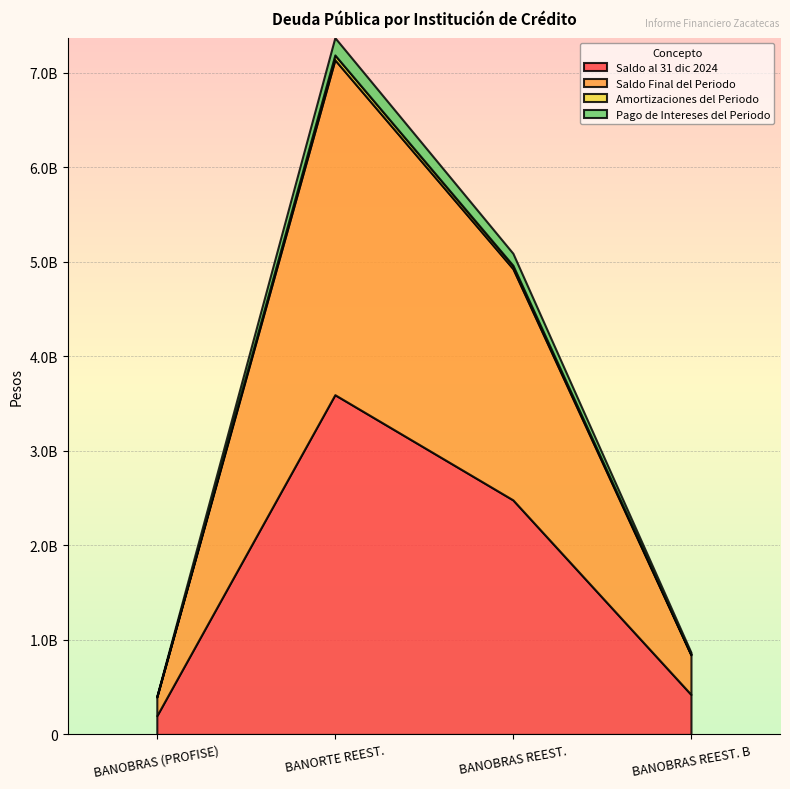

What is the greatest value displayed?

3593430301.0